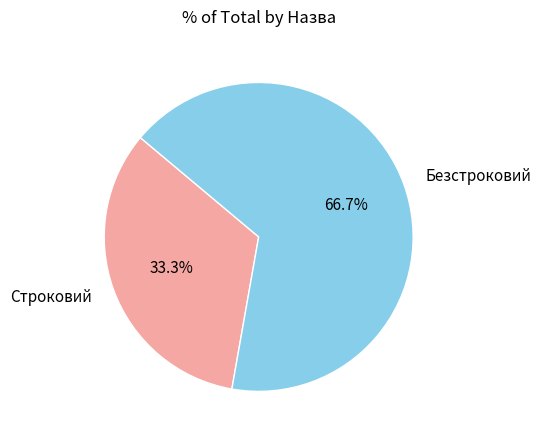

What portion of the pie excludes Строковий?

66.7%